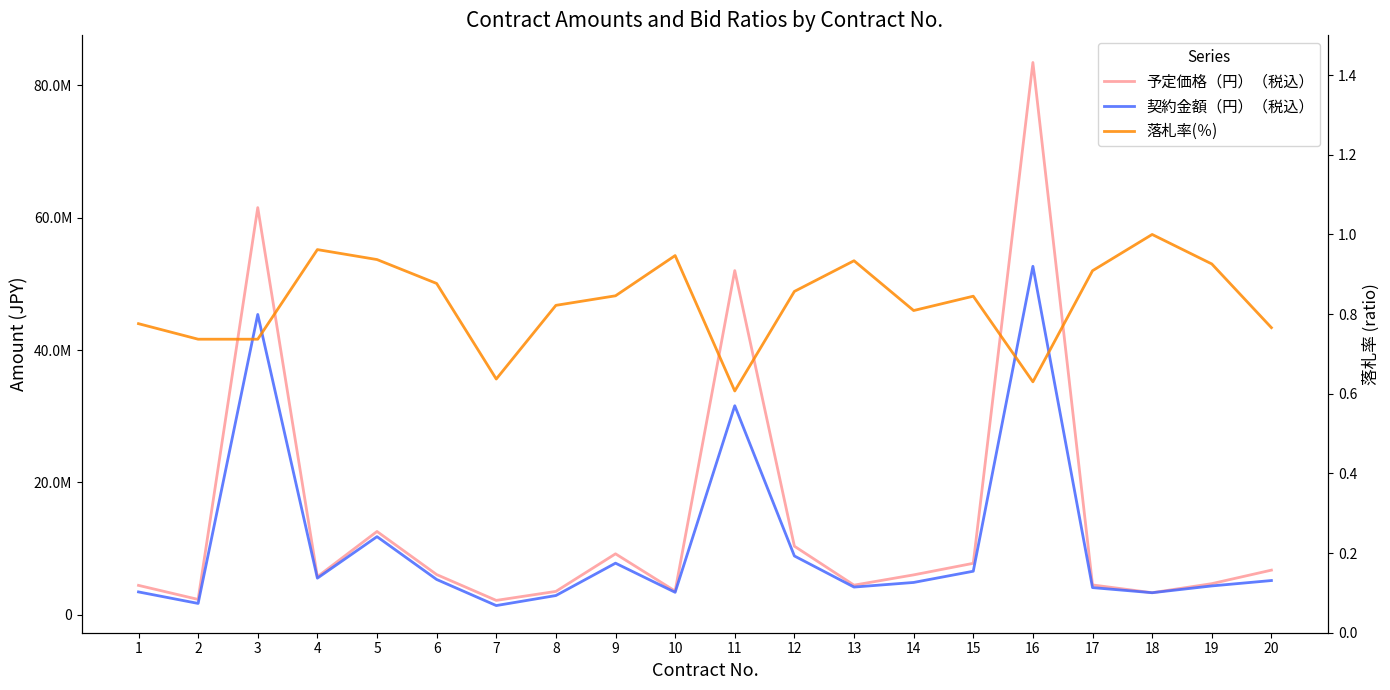

Rank the series by their maximum value, from lowest to highest.

落札率(％), 契約金額（円）（税込）, 予定価格（円）（税込）